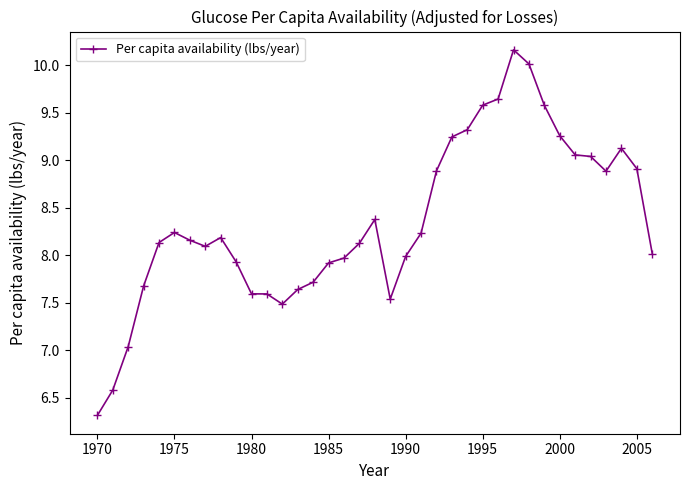

What is the value of the 23rd point from the left?

8.9